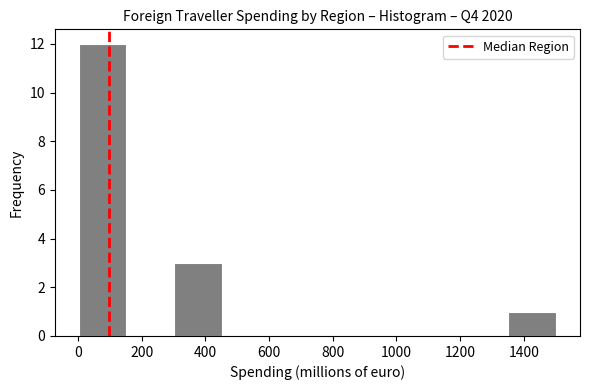

Reading left to right, list every bar in this chart as the range it spans on the x-axis followed by its height. Neither the bar edges nor the heights are printed on the chart, so give them approximately, as read against the axes.

0 to 160: 12
160 to 300: 0
300 to 460: 3
460 to 600: 0
600 to 760: 0
760 to 900: 0
900 to 1060: 0
1060 to 1200: 0
1200 to 1360: 0
1360 to 1500: 1